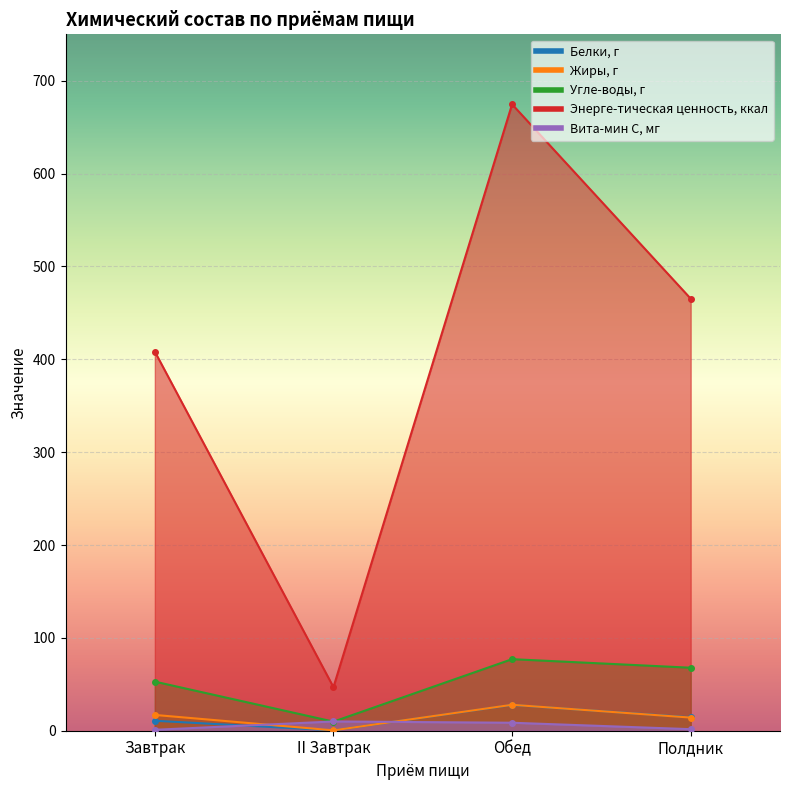

How many intersections are there between Вита-мин С, мг and Угле-воды, г?

2